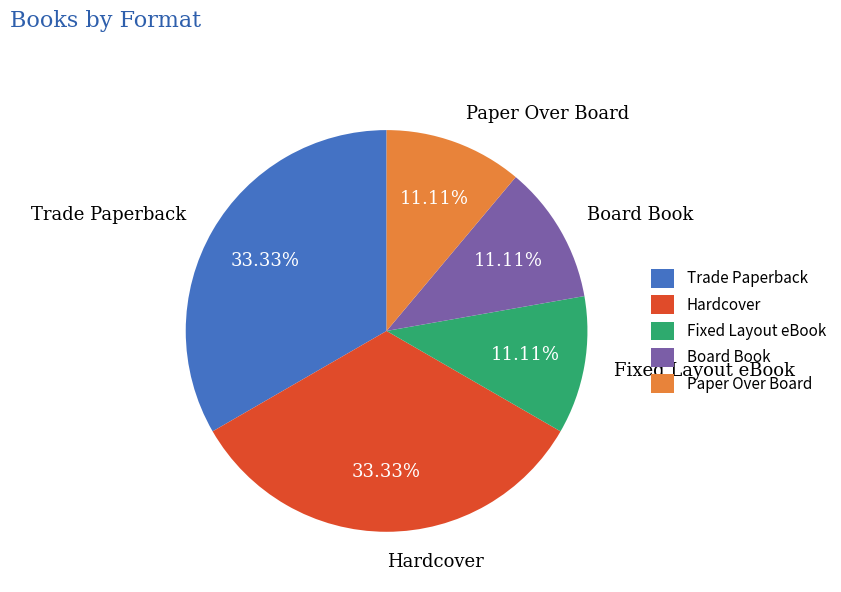

Approximately how many times larger is the value at Hardcover compared to Board Book?

3.0